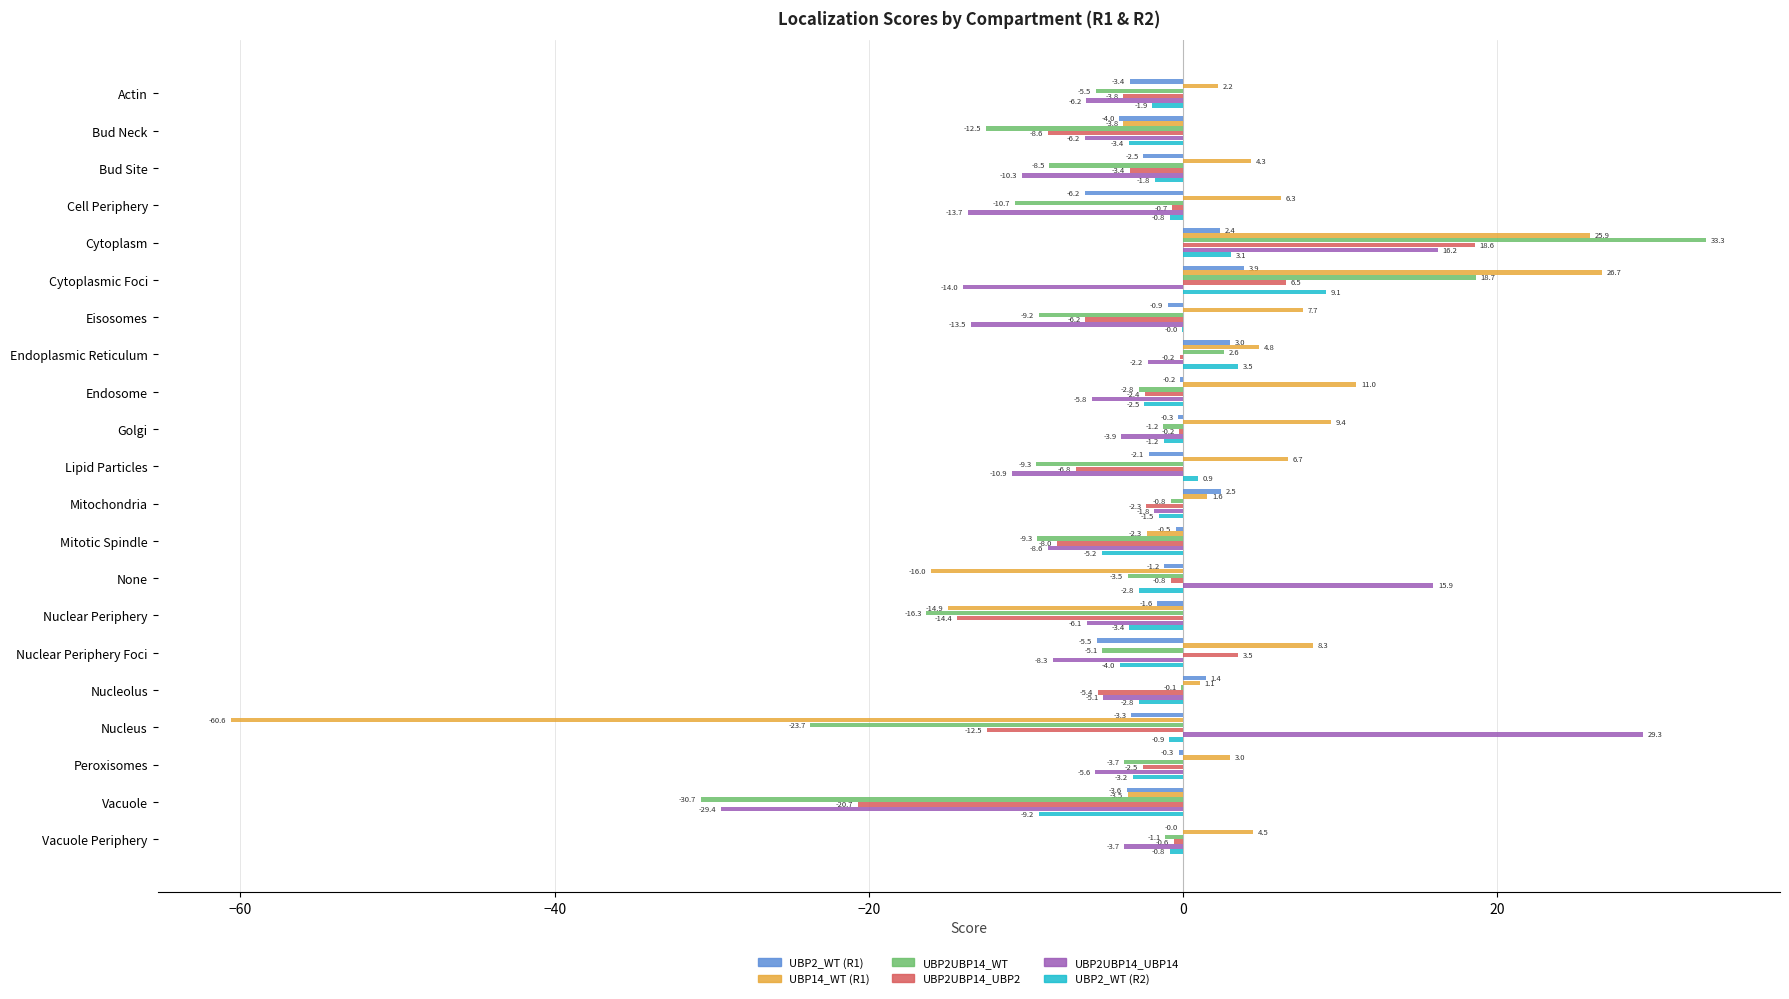

True or false: UBP2UBP14_UBP14 has a value of -6.2 at Bud Neck.

True